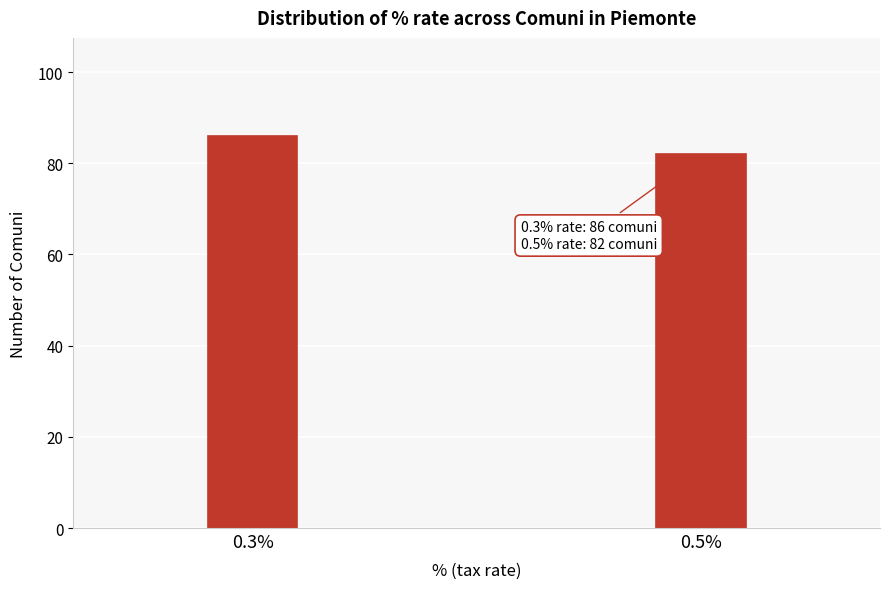

Reading right to left, extract all data points from this chart.

82	86